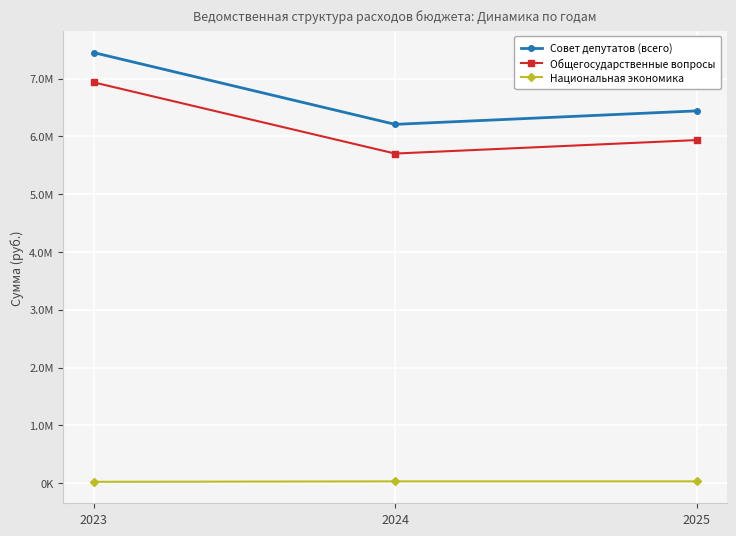

At which label is Национальная экономика closest to 28241?

2023